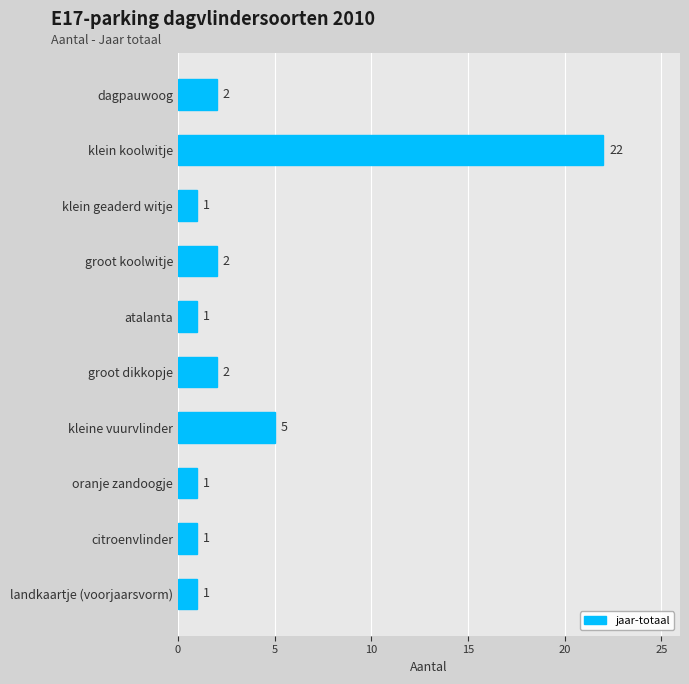

What is the difference between the values at kleine vuurvlinder and klein koolwitje?

17